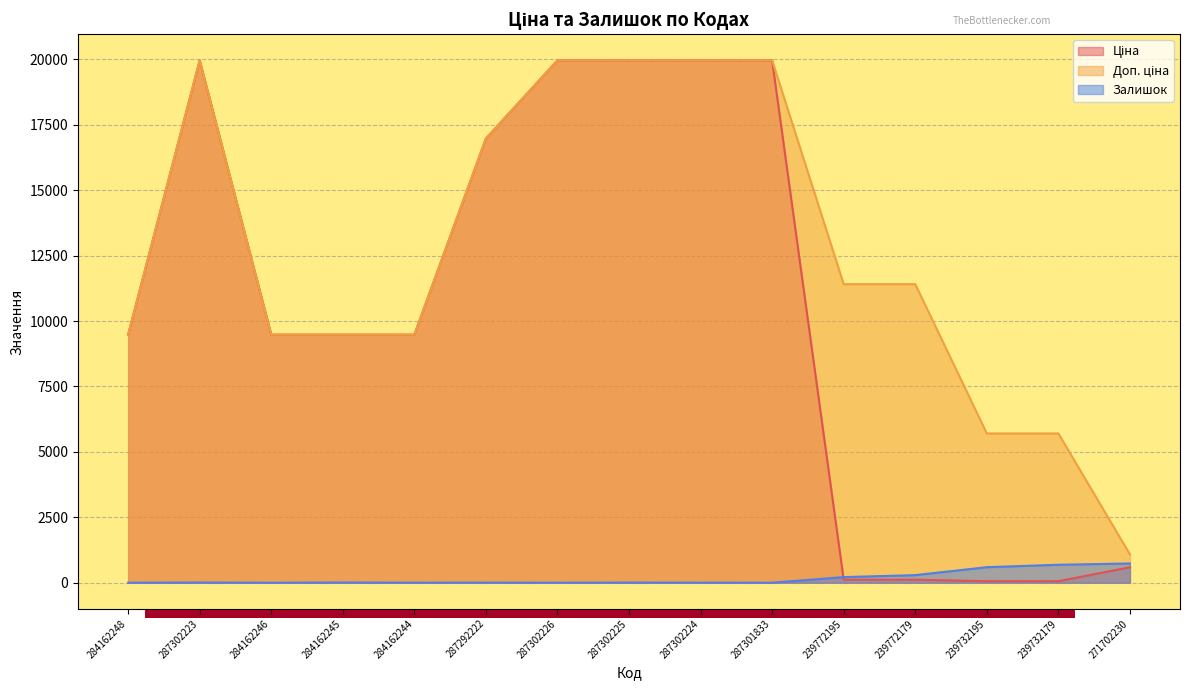

What is the difference between the maximum and minimum values in the Ціна series?

19907.1